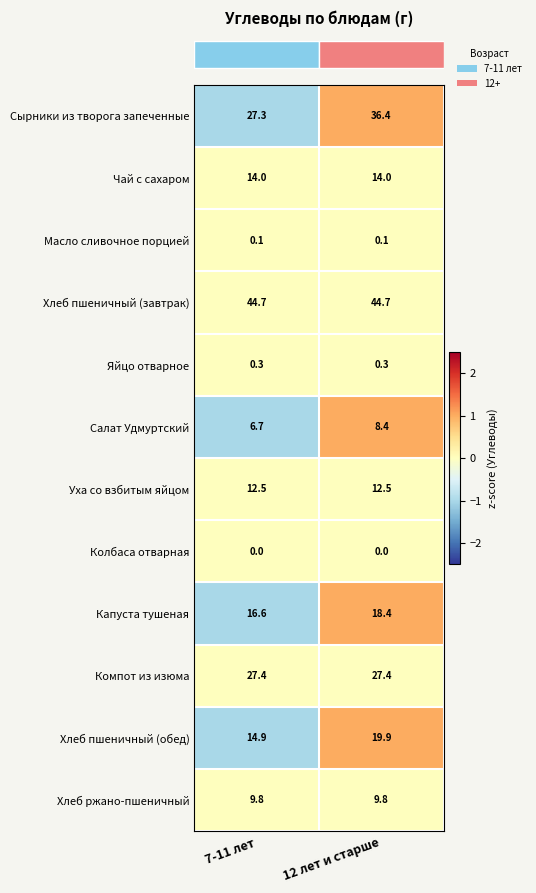

How many data points does each series have?

2